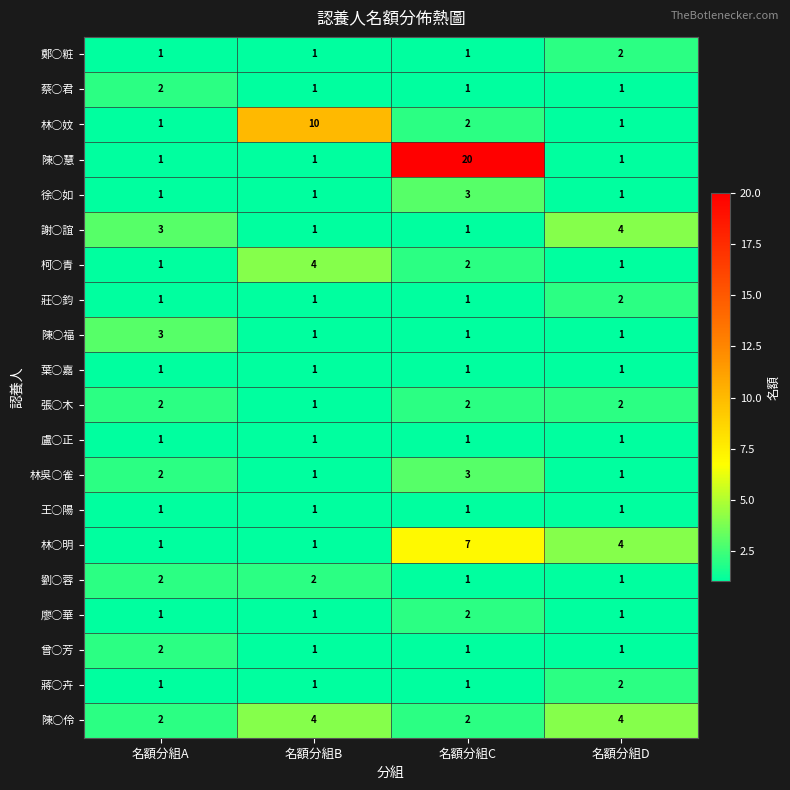

Where does the 林○妏 series first go above 2?

名額分組B